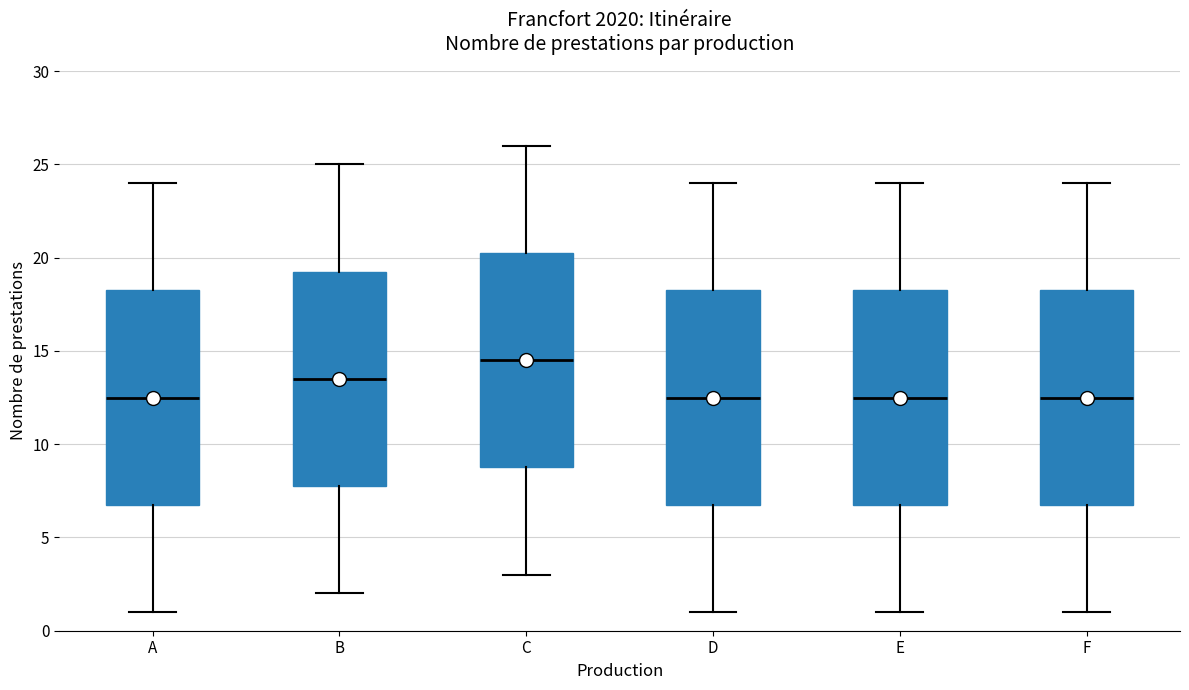

Where is the upper edge of the box for D on the y-axis? The values are not printed on the chart, so give them approximately, as read against the axis.

18.5